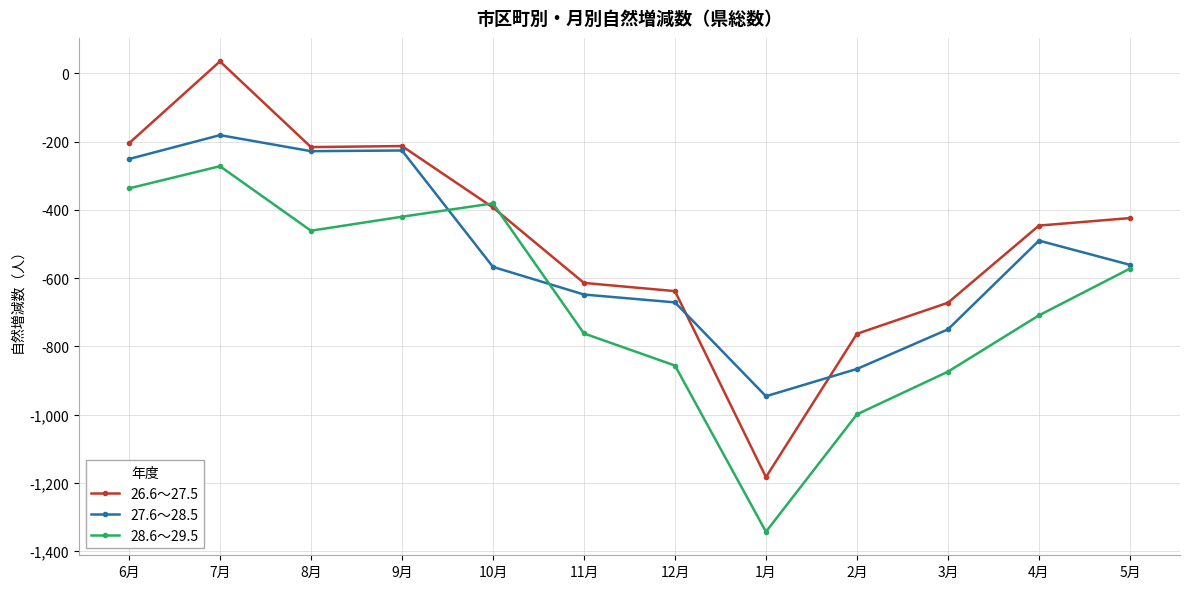

At 1月, list the series in order from smallest to largest.

28.6～29.5, 26.6～27.5, 27.6～28.5